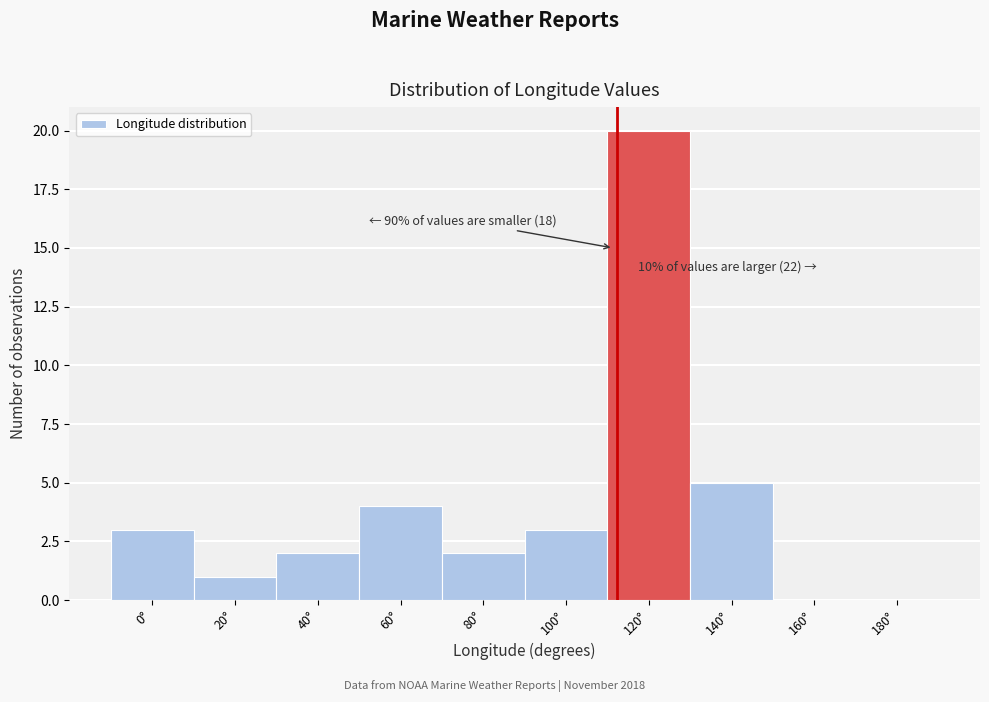

Where is the data nearest to the value 10?

140°